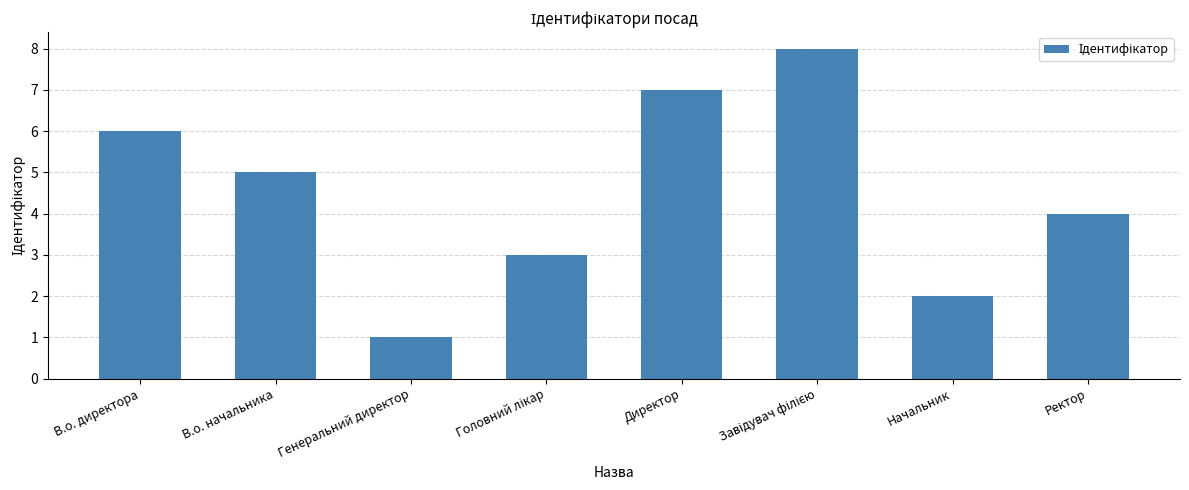

At which category does the chart reach its minimum across all series?

Генеральний директор